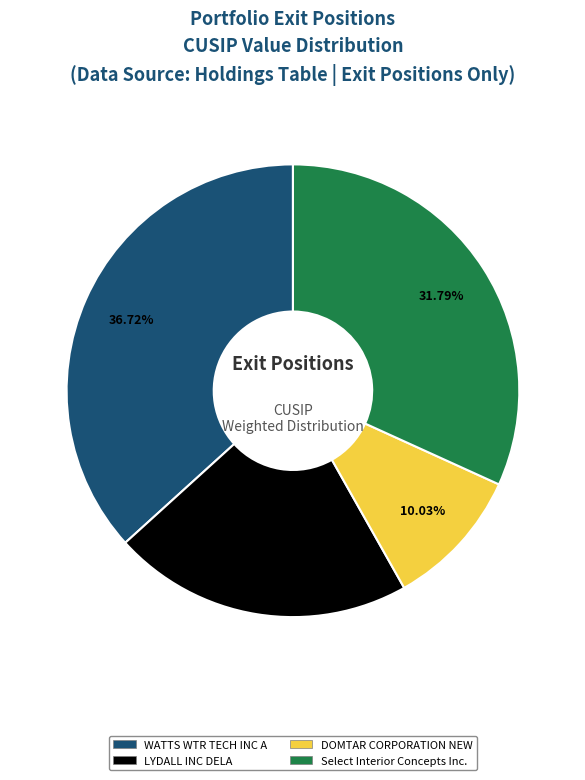

Is there a majority slice in this chart?

No